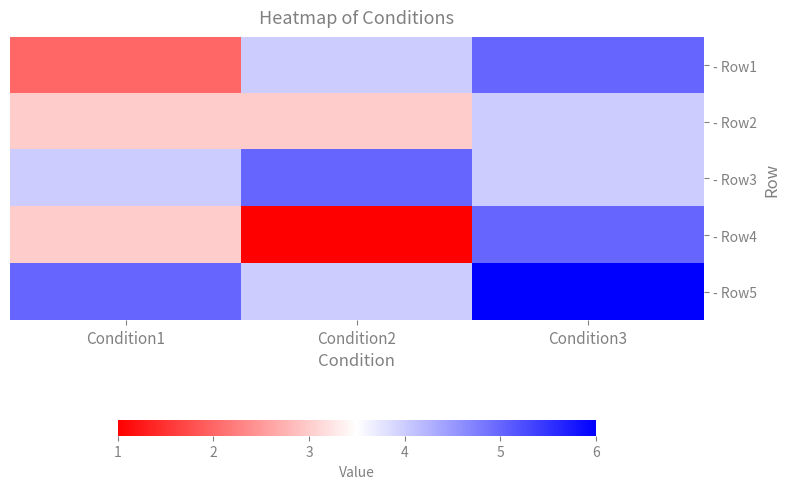

At which category is the sum across all series the highest?

Condition3